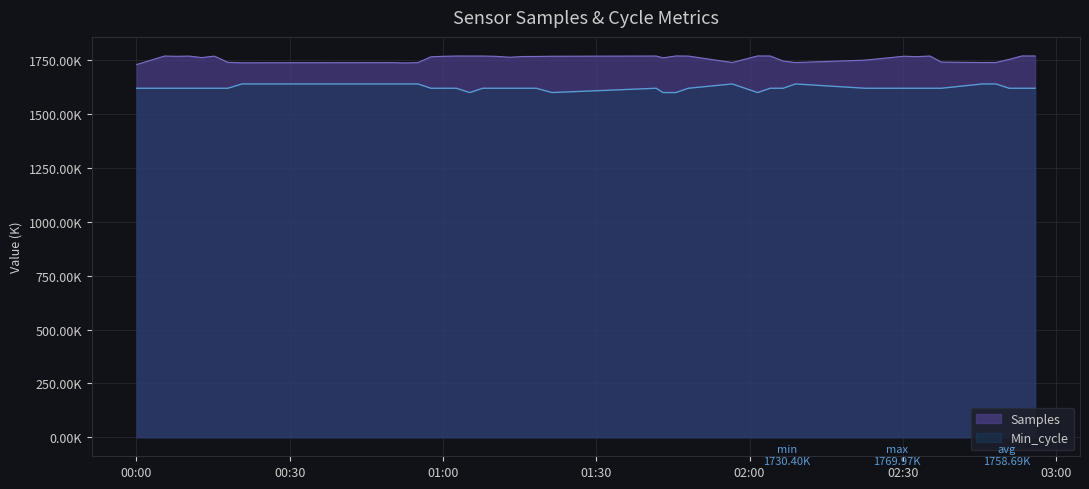

What is the highest value of the Min_cycle series?

1640.0